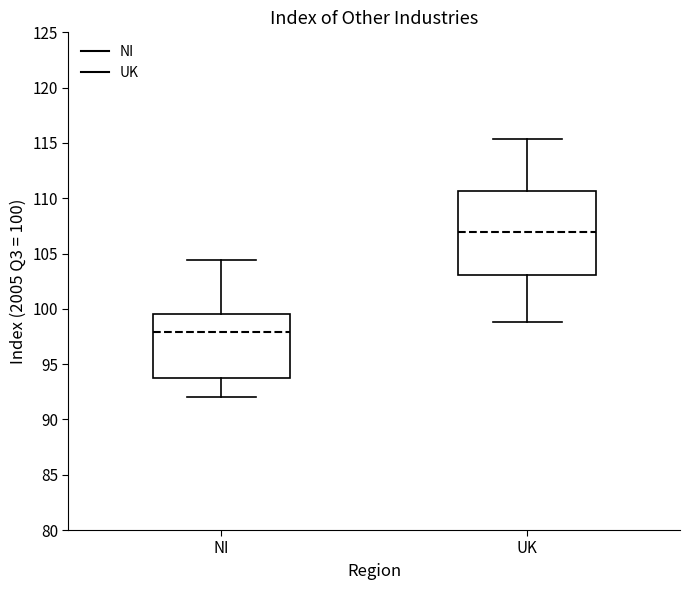

Which box's median line is the lowest?

NI